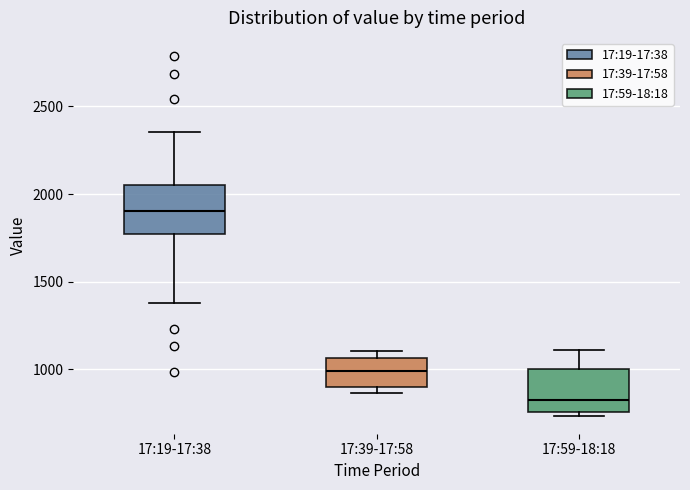

Where does the upper whisker of the box for 17:59-18:18 end on the y-axis? The values are not printed on the chart, so give them approximately, as read against the axis.

1100